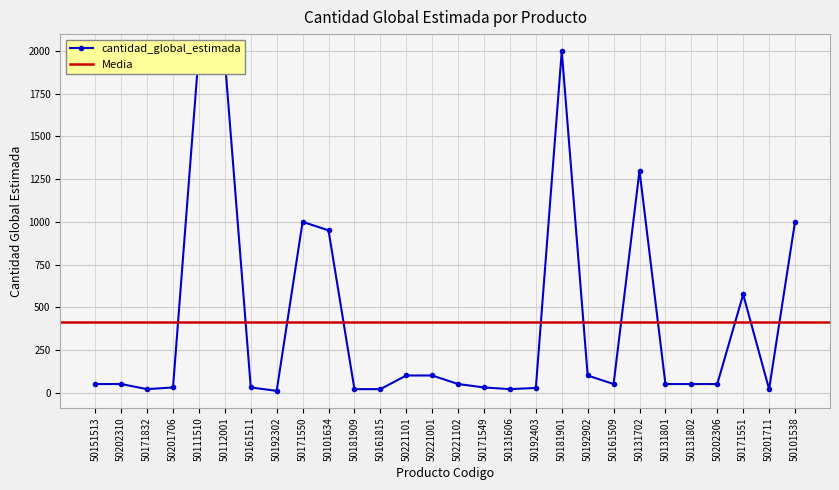

Where is the first local minimum?

50171832